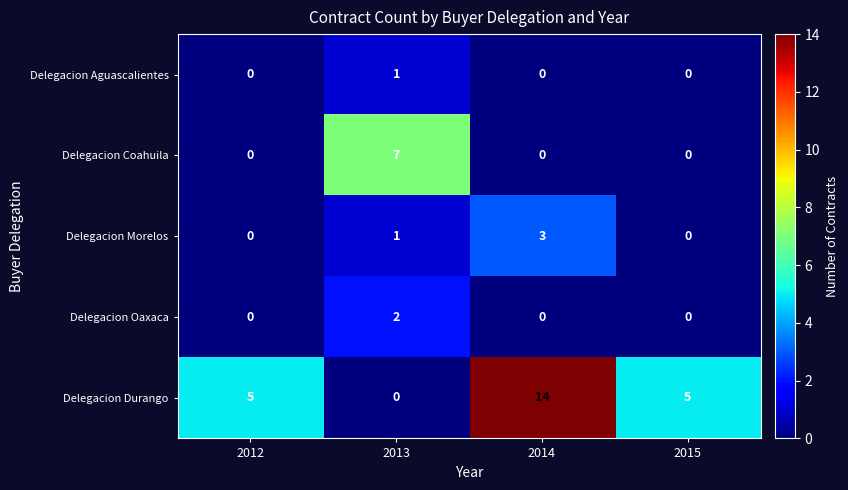

Which category has the highest value in the Delegacion Aguascalientes series?

2013